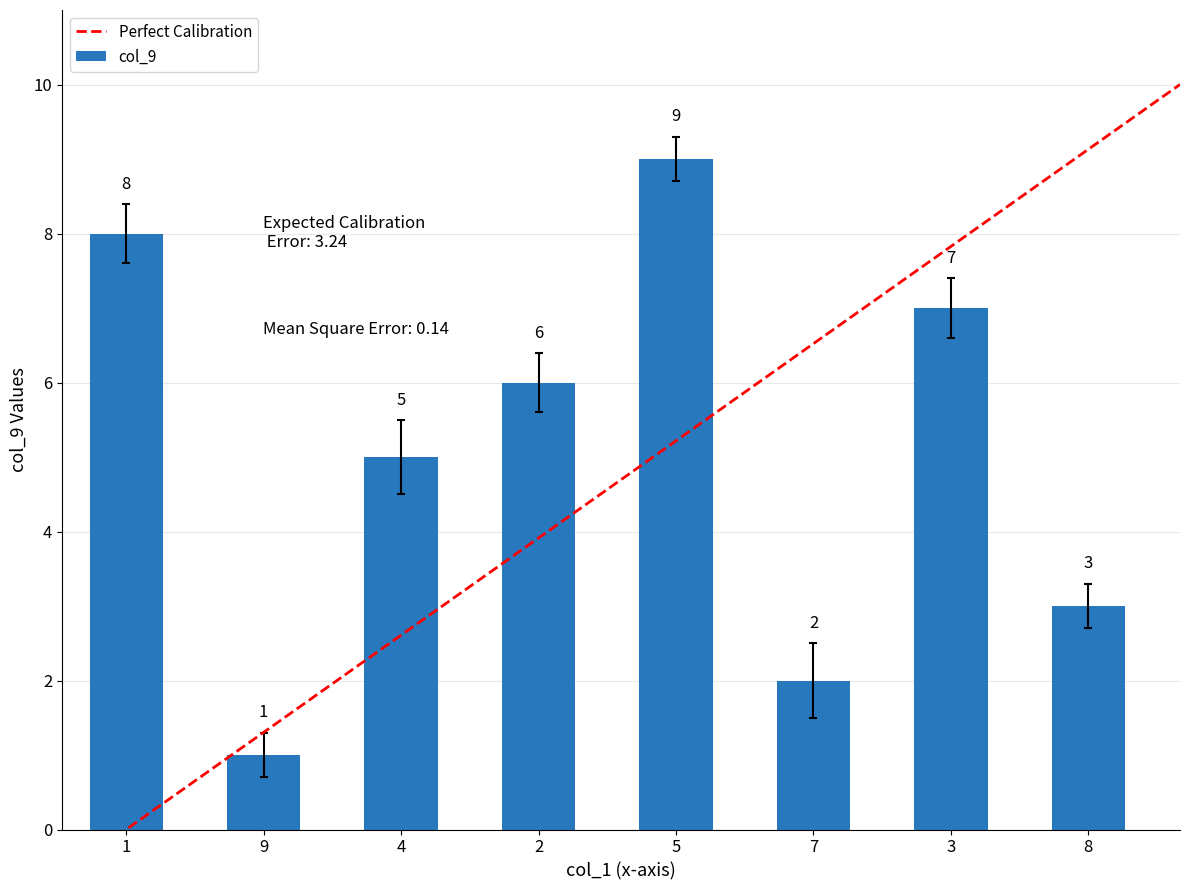

What is the difference between the maximum and second lowest values in the col_9 series?

7